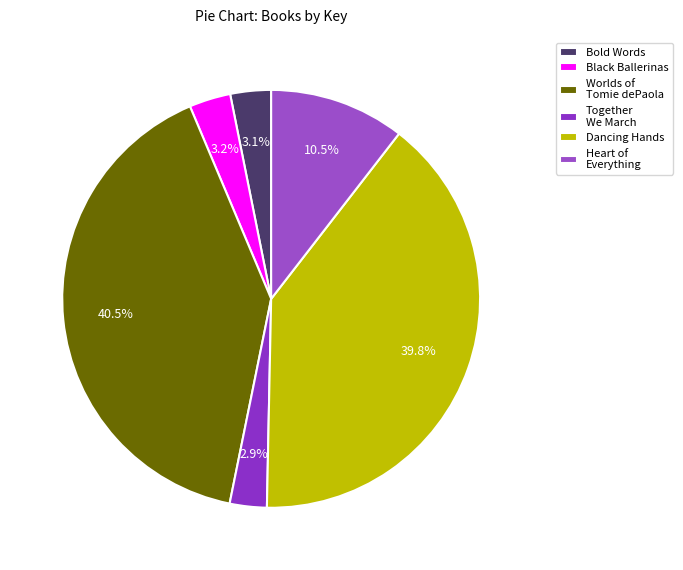

To the nearest percent, what is the difference between the largest and smallest slice percentages?

38%